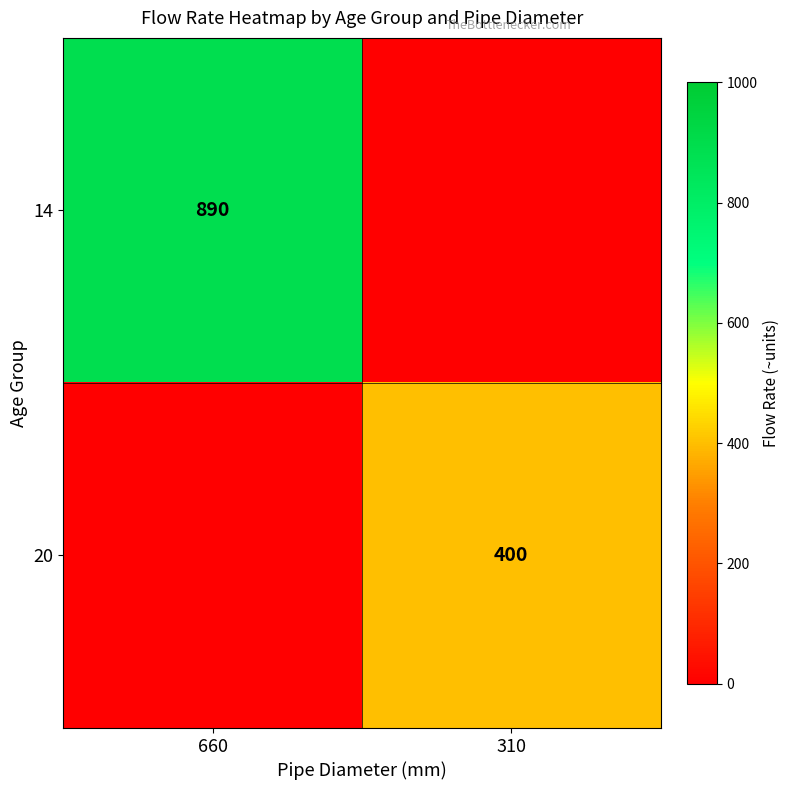

The 14 series shows 470 at 660. True or false?

False